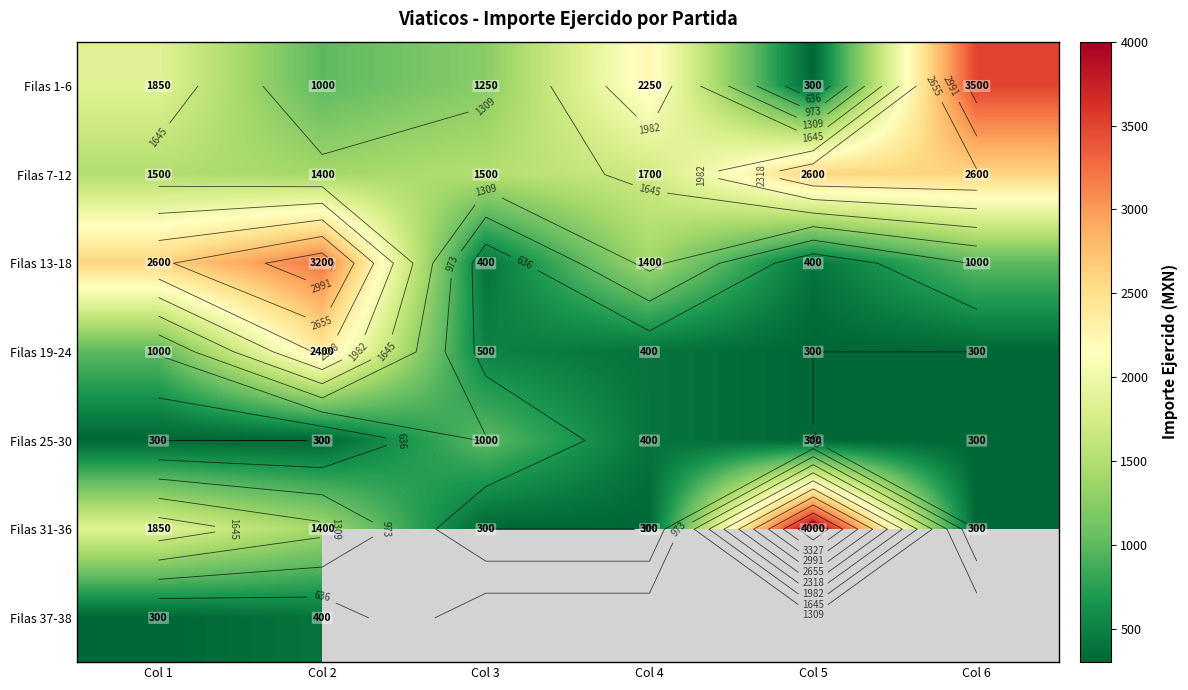

What is the spread (max minus min) of values at Col 2?

2900.0